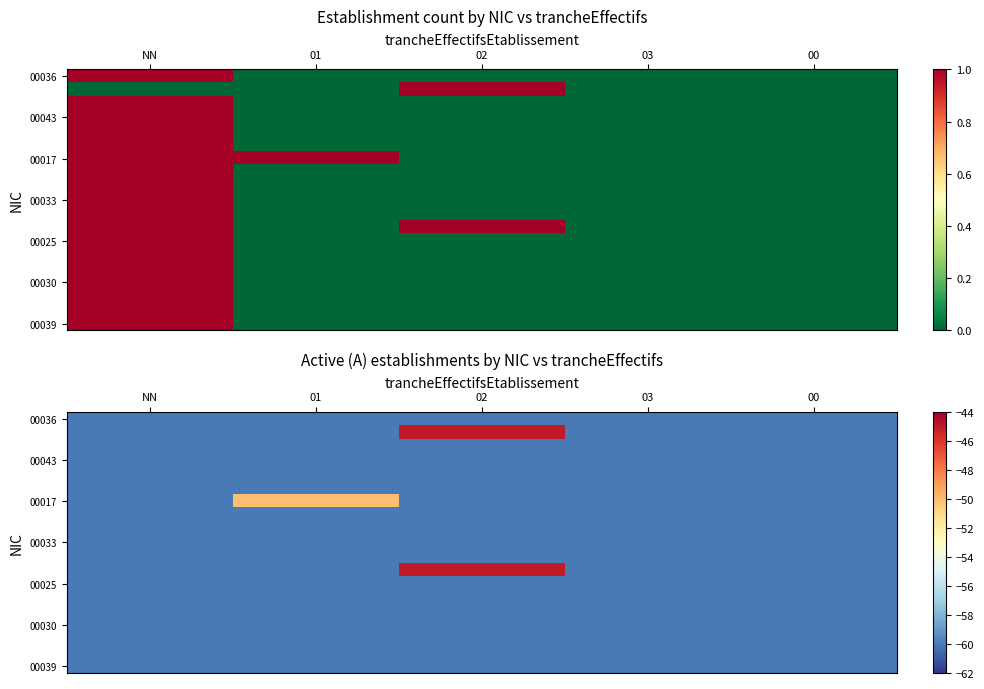

At which category is the sum across all series the highest?

02